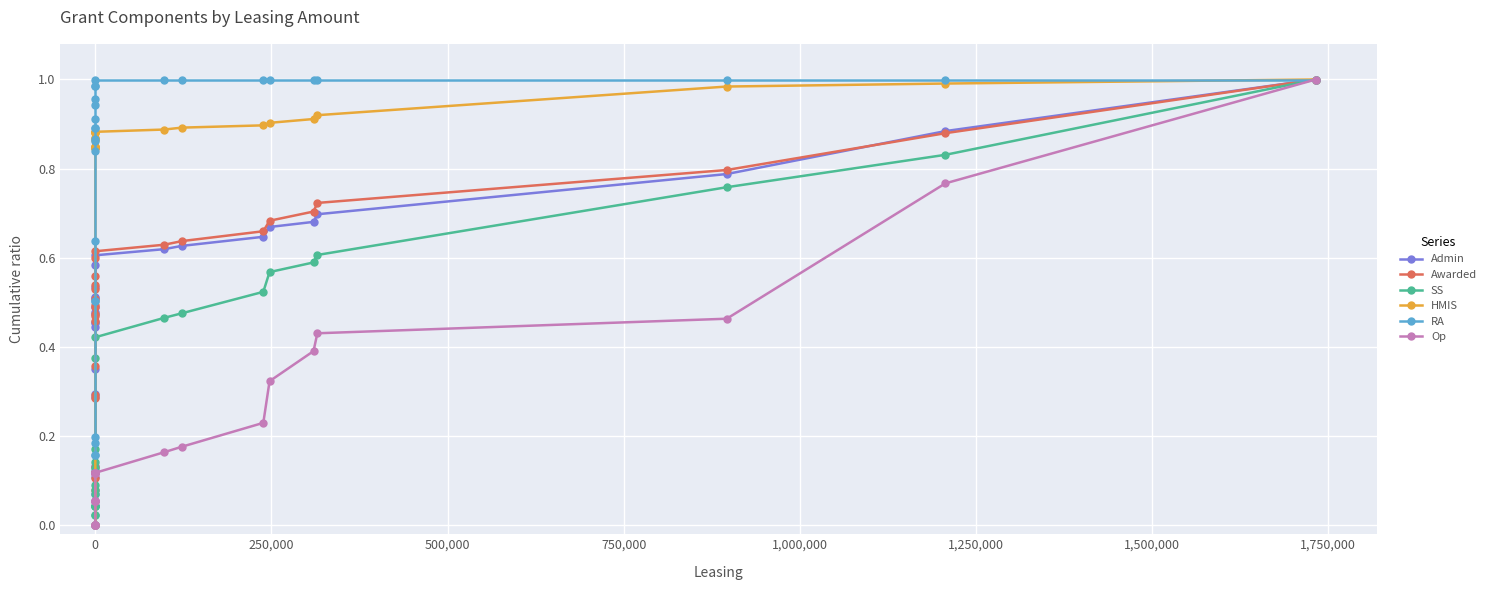

What is the difference between the maximum and minimum values in the HMIS series?

1.0